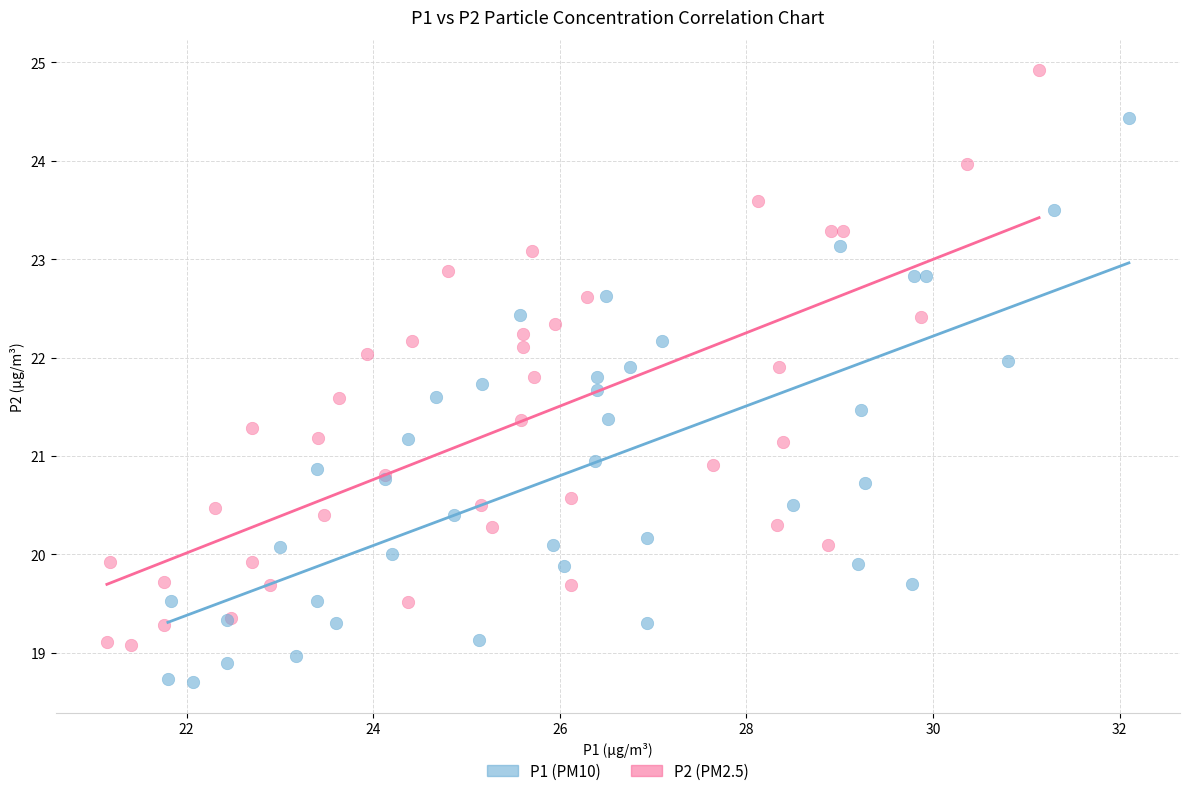

Which series reaches the minimum Y coordinate?

P1 (PM10)